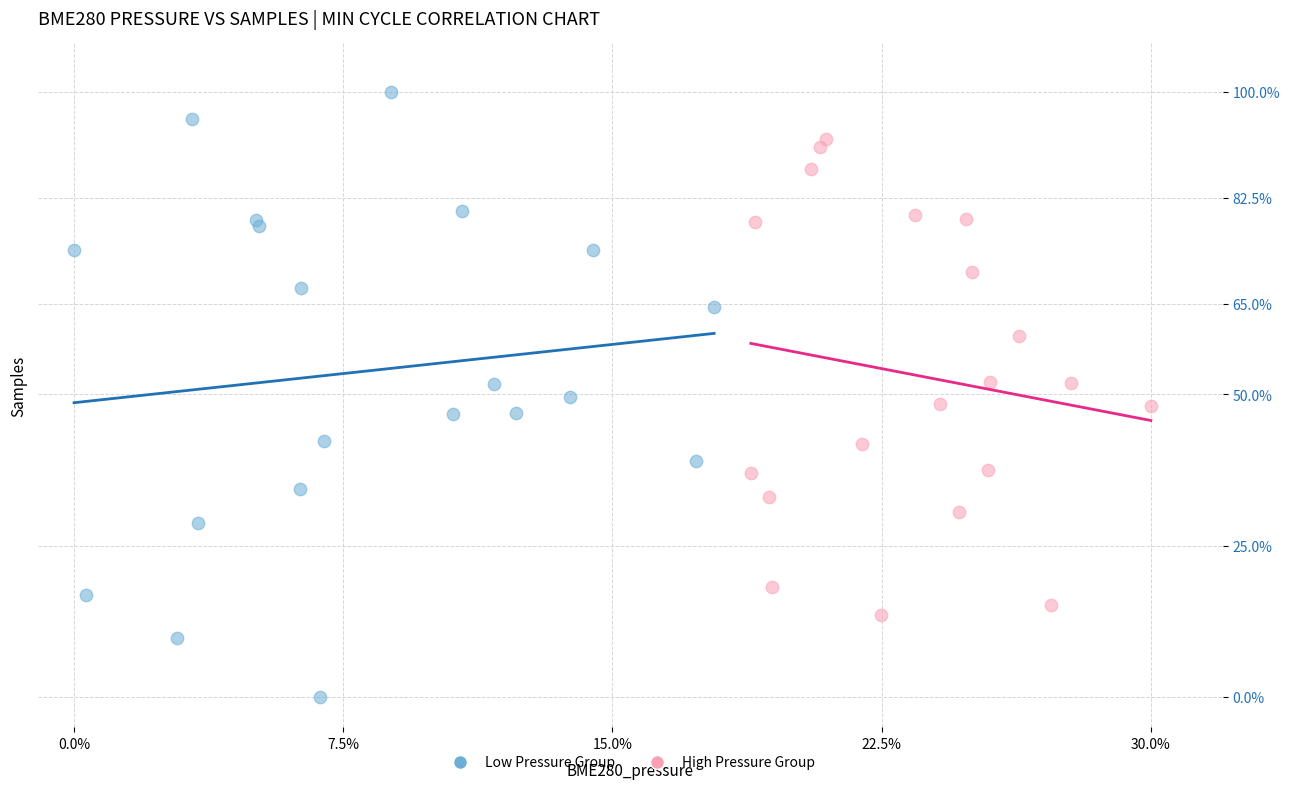

Which series contains the lowest Y value?

Low Pressure Group